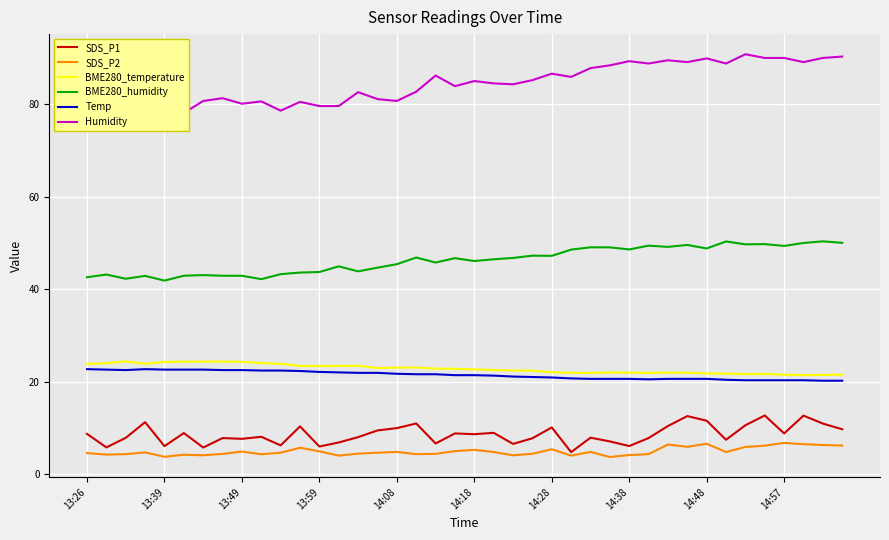

What is the minimum value for SDS_P1?

4.8